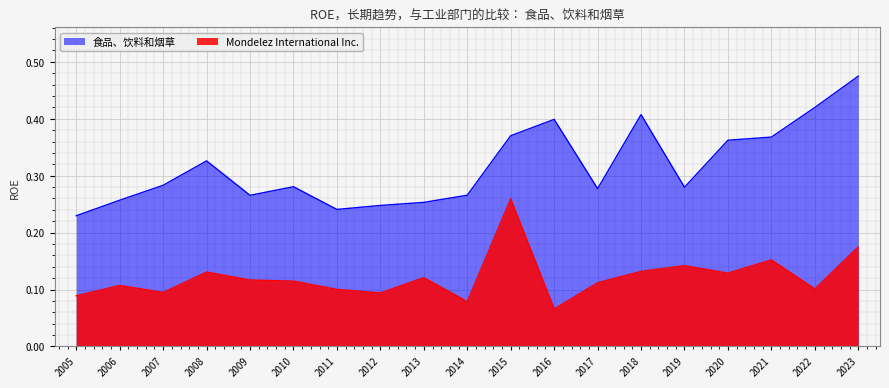

Which category has the lowest value in the 食品、饮料和烟草 series?

2005